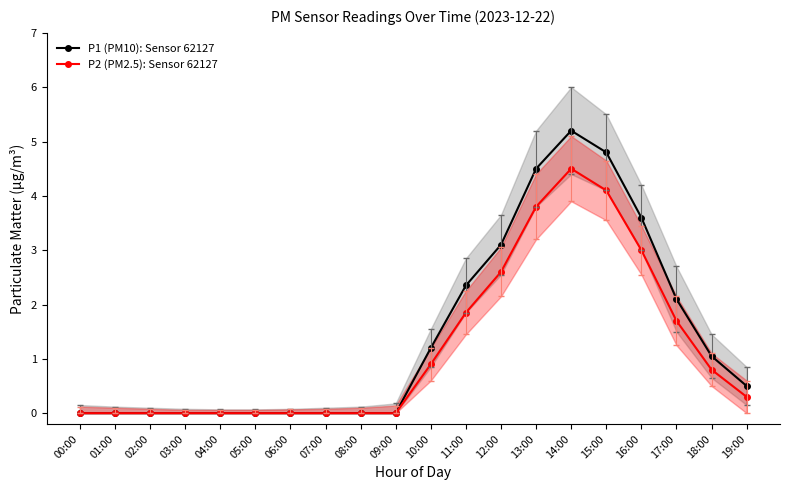

Which category has the lowest value in the P1 (PM10): Sensor 62127 series?

00:00